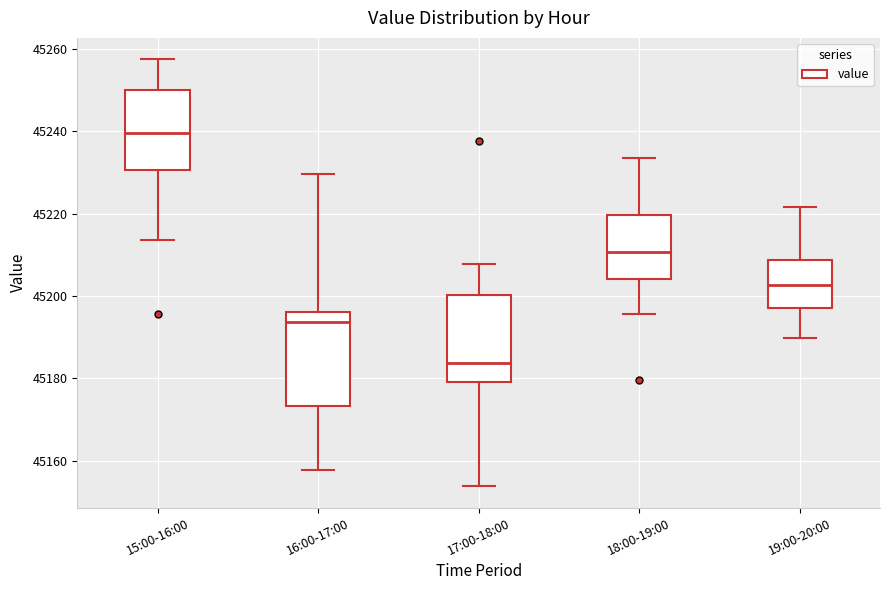

Reading left to right, transcribe this box plot: for each box, give where its median line is, the range the box spans, and where its two whiskers end, as read against the y-axis. The values are not printed on the chart, so give them approximately, as read against the axis.

15:00-16:00: median 45240, box 45230 to 45250, whiskers 45214 to 45258
16:00-17:00: median 45194, box 45174 to 45196, whiskers 45158 to 45230
17:00-18:00: median 45184, box 45180 to 45200, whiskers 45154 to 45208
18:00-19:00: median 45210, box 45204 to 45220, whiskers 45196 to 45234
19:00-20:00: median 45202, box 45198 to 45208, whiskers 45190 to 45222